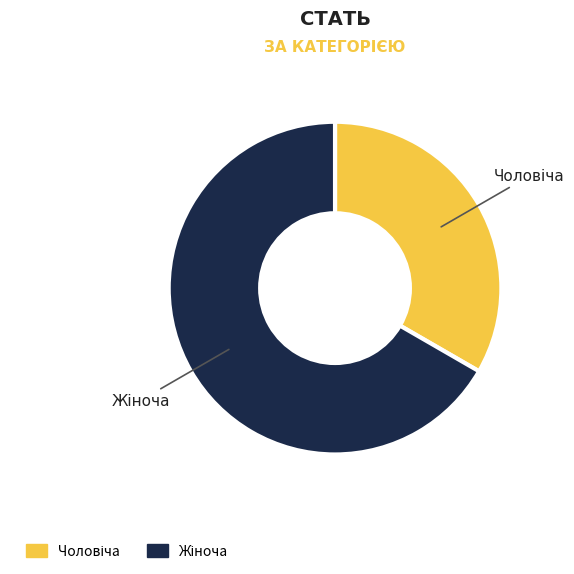

Is there a majority slice in this chart?

Yes